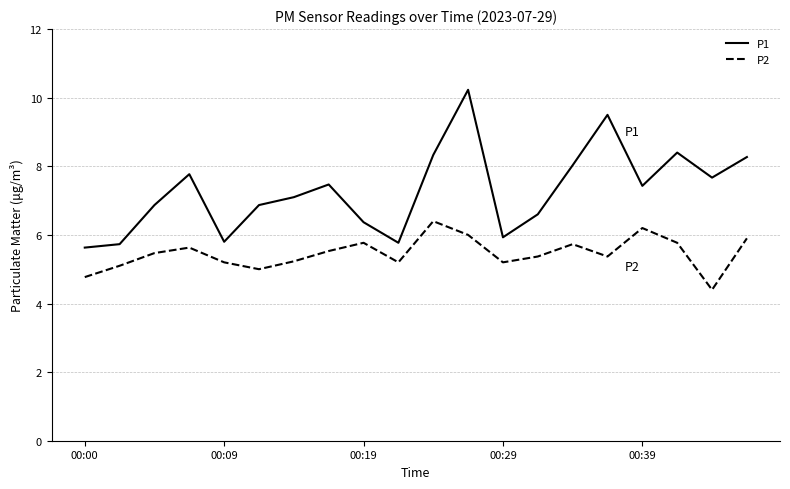

Which series has the largest range (max minus min)?

P1